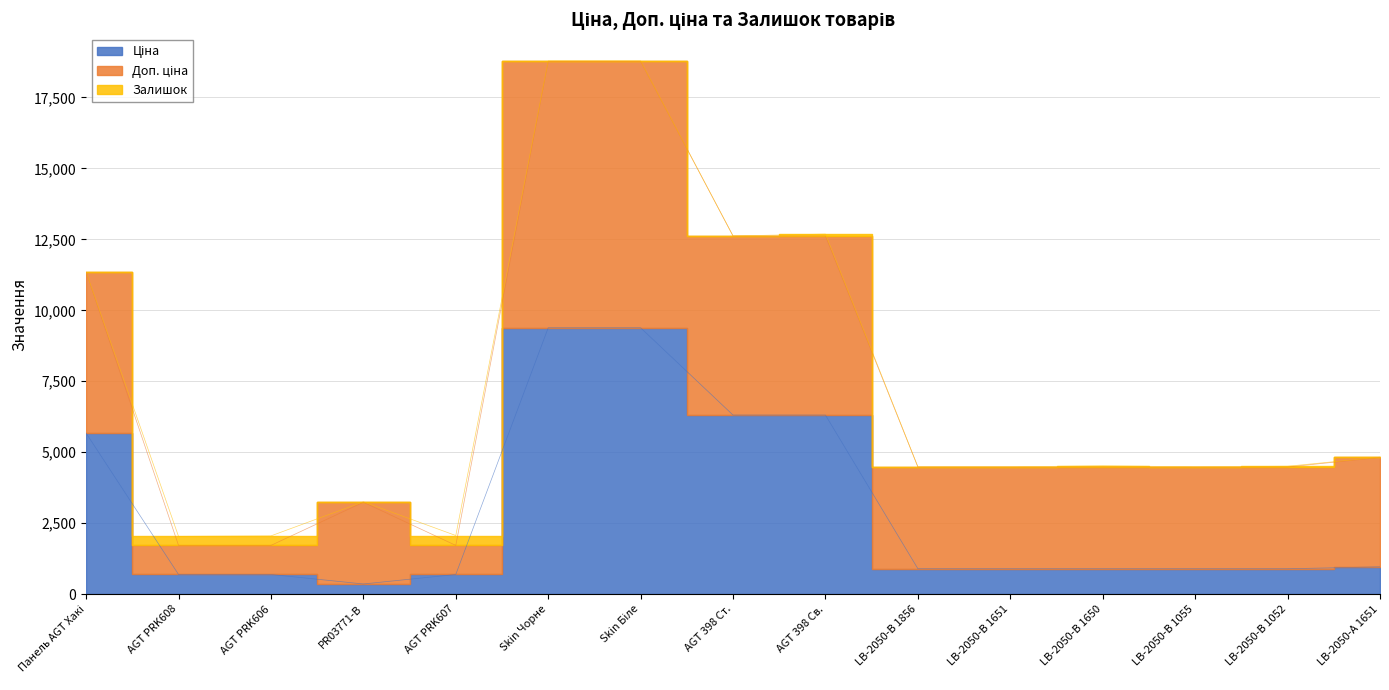

What are all the series names shown in the legend?

Ціна, Доп. ціна, Залишок